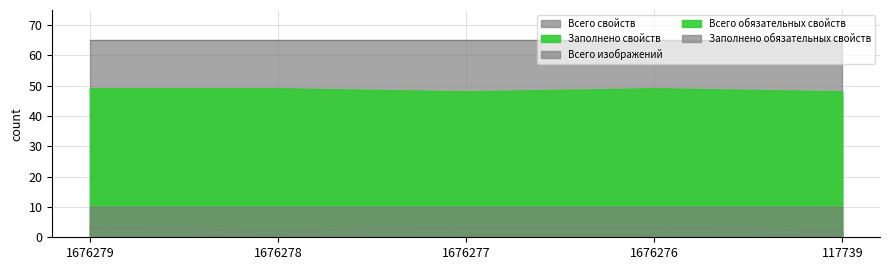

What is the difference between the highest and lowest values at 1676278?

63